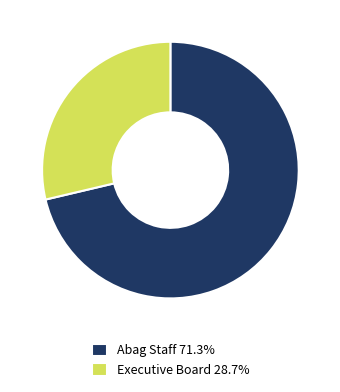

Do Executive Board 28.7% and Abag Staff 71.3% together represent more than half of the pie?

Yes